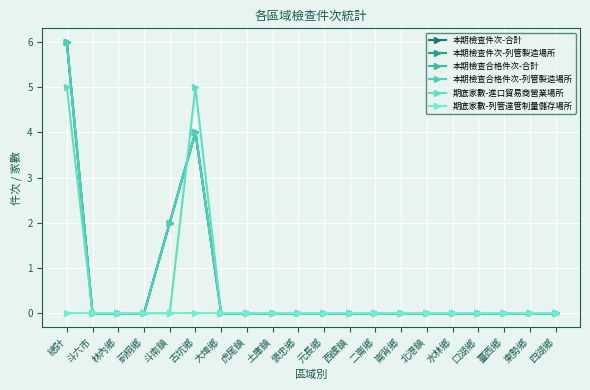

At which label does 本期檢查件次-合計 reach its peak?

總計